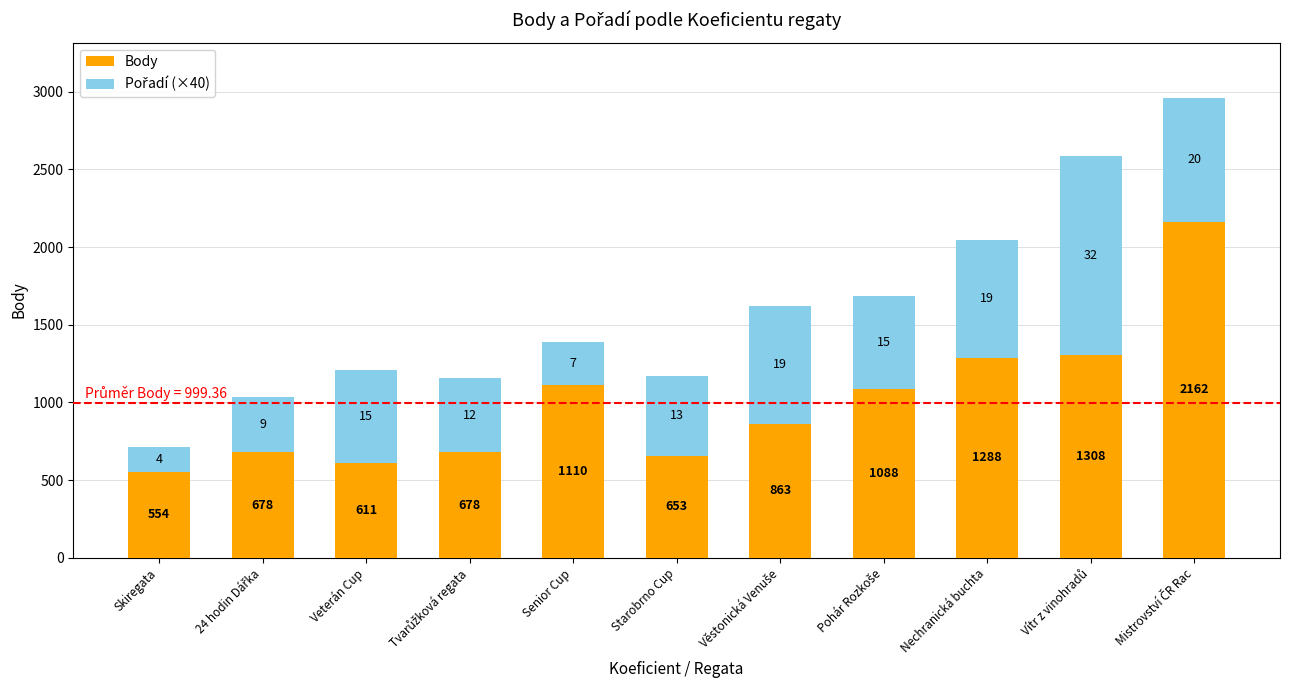

Where does the Body series first go above 863?

Senior Cup